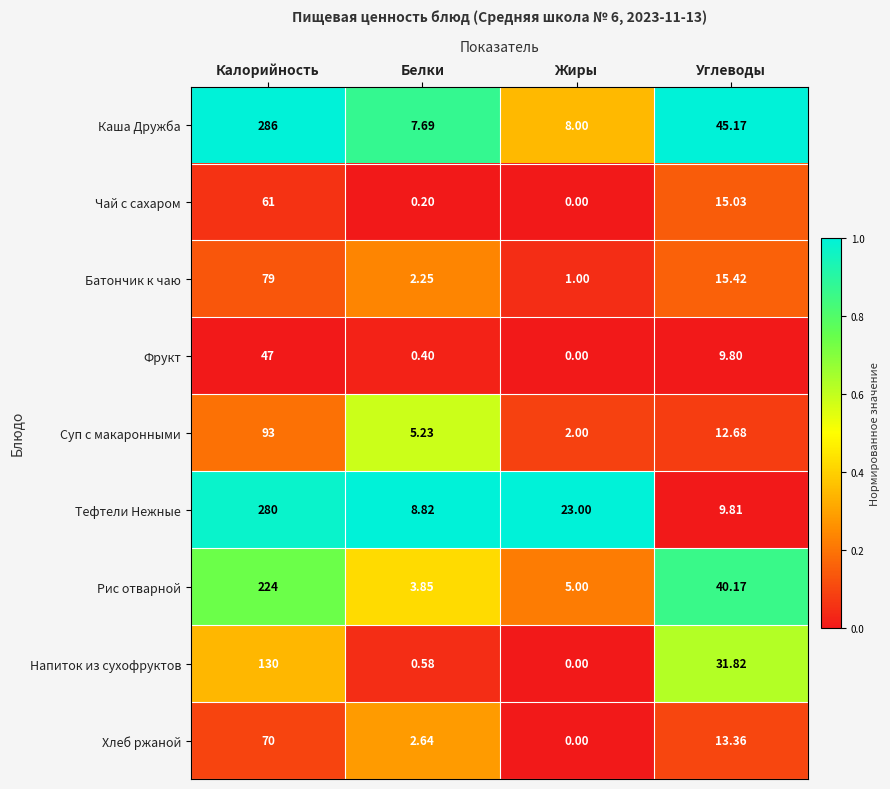

Between Жиры and Углеводы, which series saw the biggest shift?

Каша Дружба